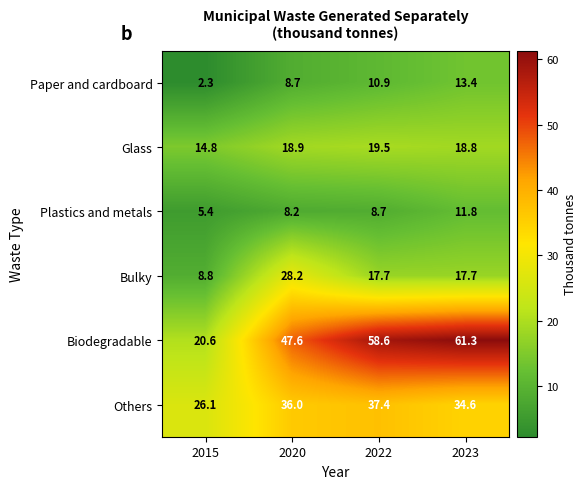

Which label corresponds to the smallest value in the chart?

2015